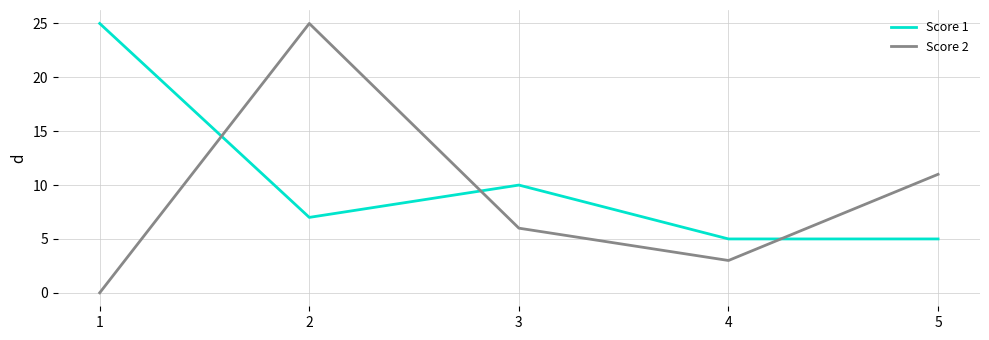

At how many categories does at least one series exceed 4?

5